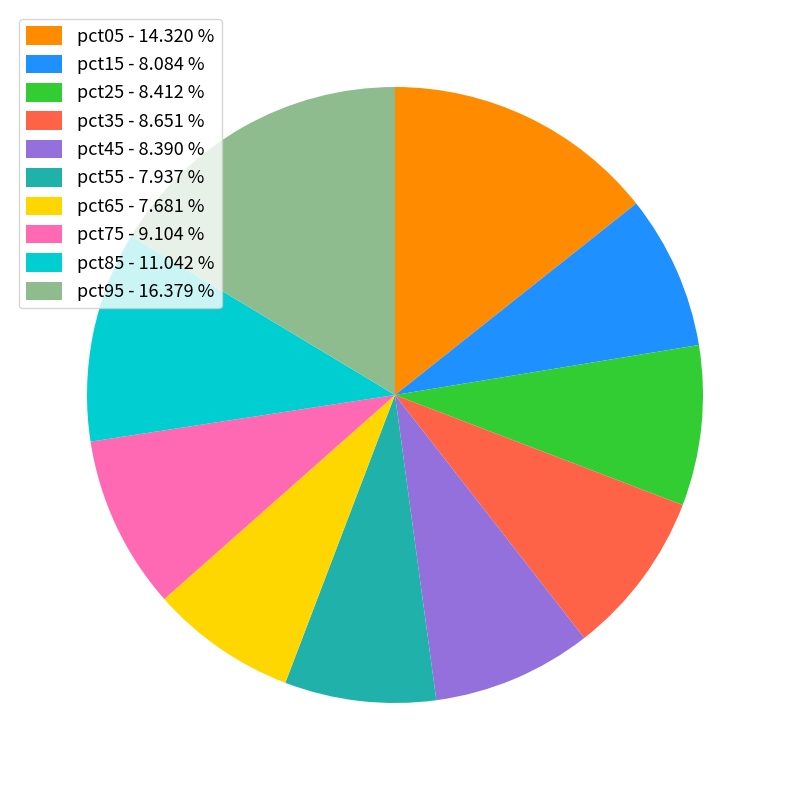

True or false: pct85 accounts for 11% of the total.

True